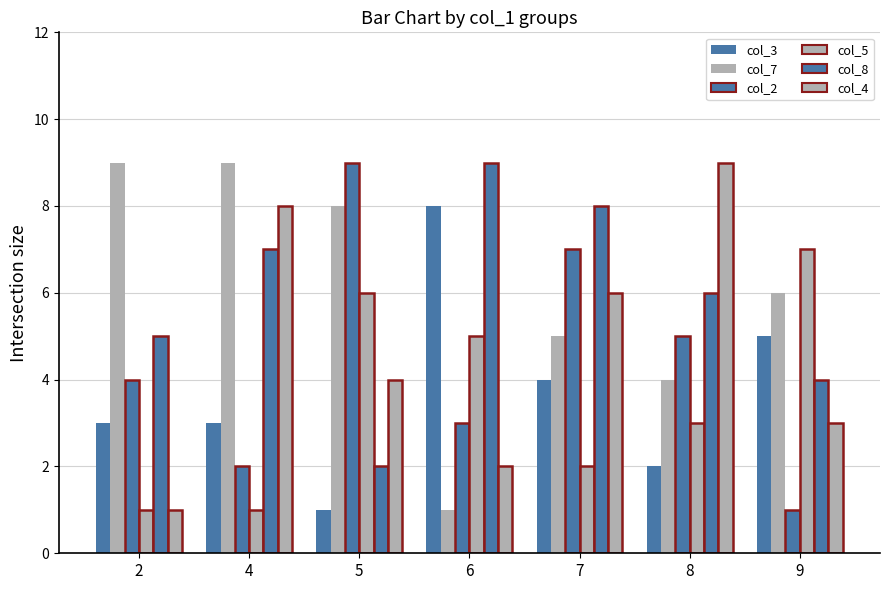

The value of col_4 at 2 is 1. True or false?

True